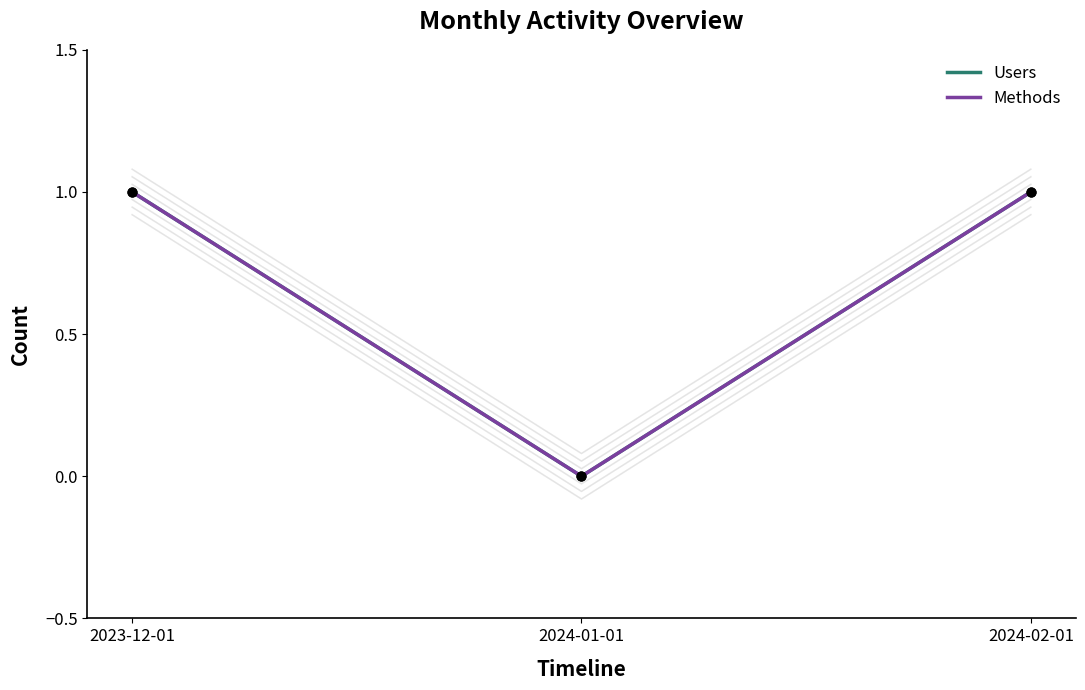

Which series has the largest total across all categories?

Users